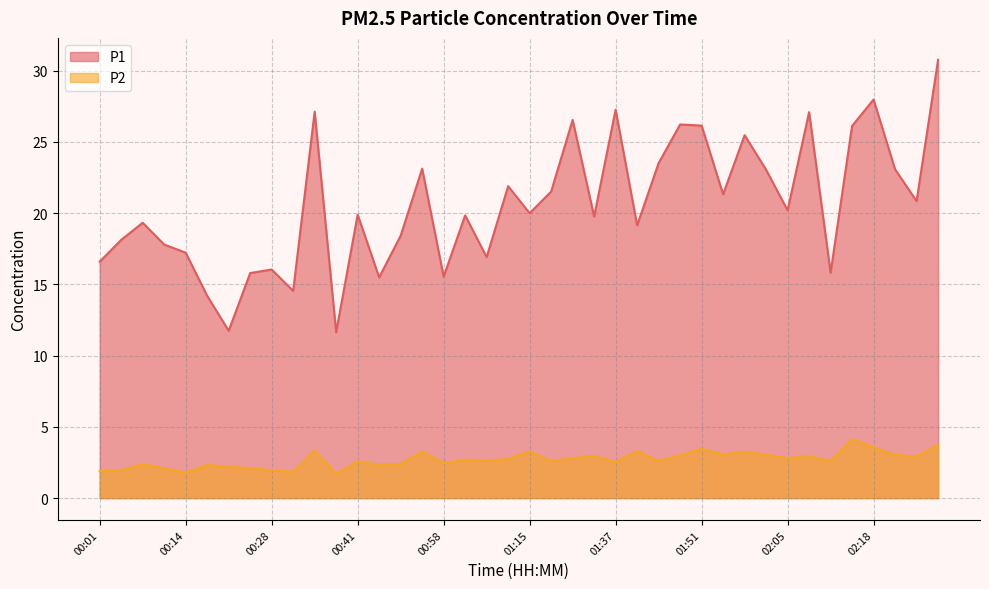

Reading left to right, extract all data points from this chart.

P1: 16.6	18.1	19.3	17.8	17.2	14.2	11.8	15.8	16.1	14.6	27.1	11.7	19.9	15.5	18.4	23.1	15.6	19.9	16.9	21.9	20.0	21.5	26.6	19.8	27.3	19.1	23.5	26.2	26.1	21.3	25.5	23.1	20.2	27.1	15.8	26.1	28.0	23.1	20.9	30.8
P2: 1.9	1.9	2.4	2.1	1.8	2.3	2.2	2.1	1.9	1.9	3.4	1.7	2.6	2.4	2.4	3.3	2.5	2.7	2.6	2.8	3.3	2.6	2.8	3.0	2.5	3.3	2.6	3.0	3.5	3.1	3.2	3.0	2.8	3.0	2.6	4.2	3.6	3.0	2.9	3.8